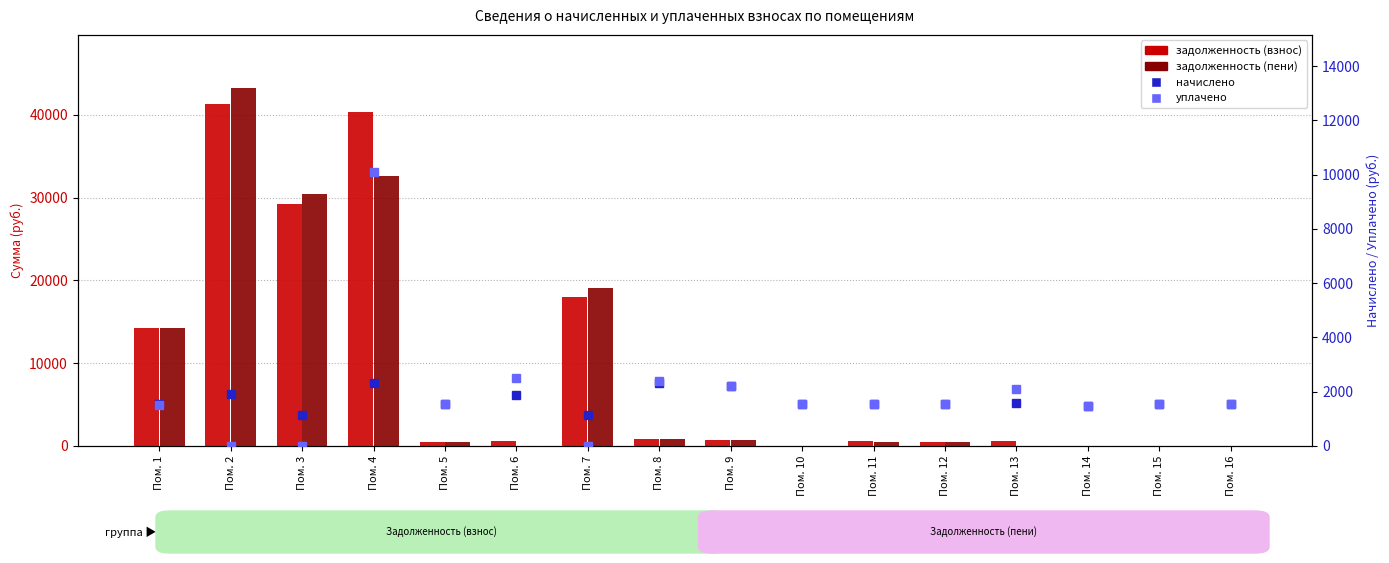

Where is задолженность (пени) nearest to the value 21594?

Пом. 7